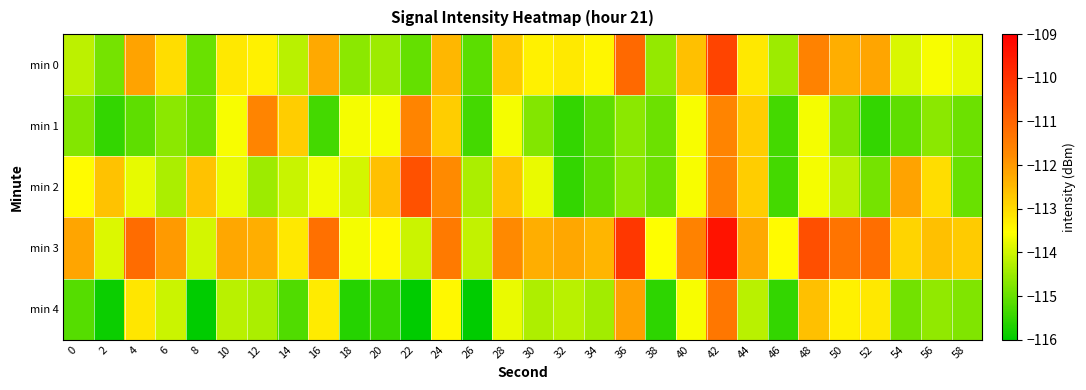

Count the number of categories in the chart.

30